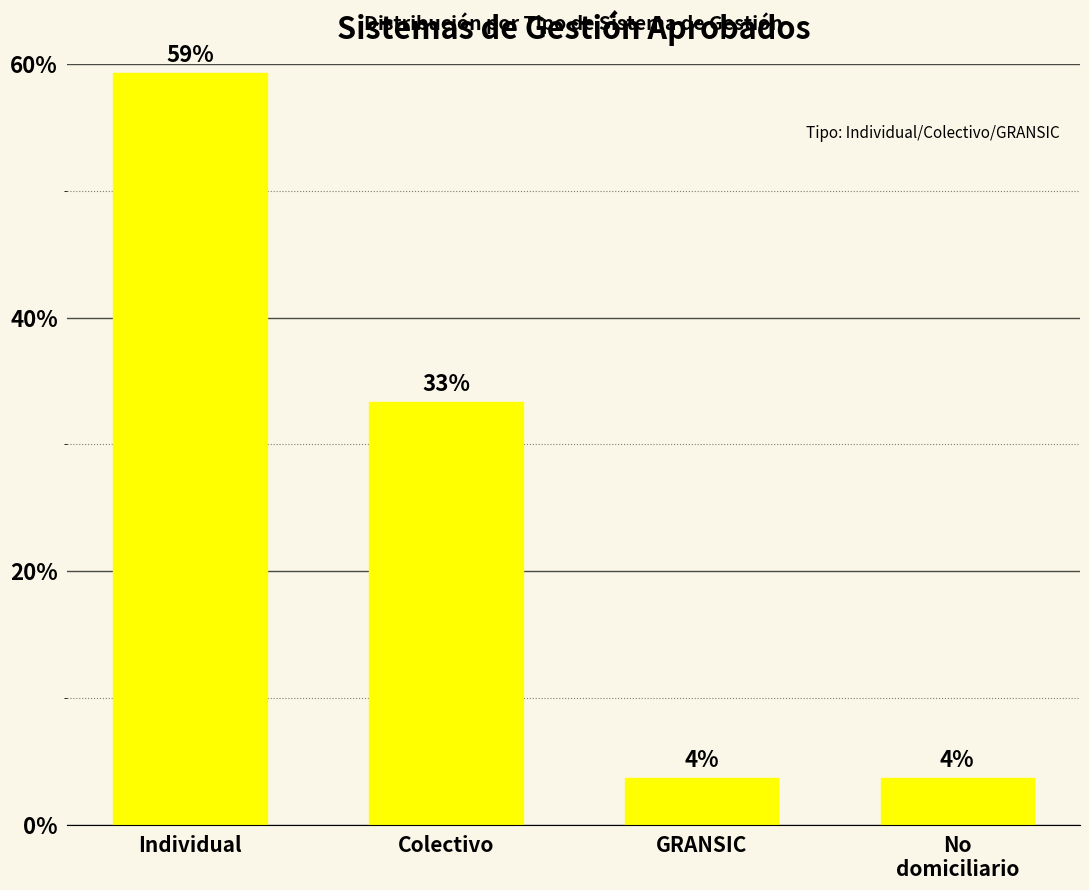

What is the label of the 4th bar from the left?

No
domiciliario